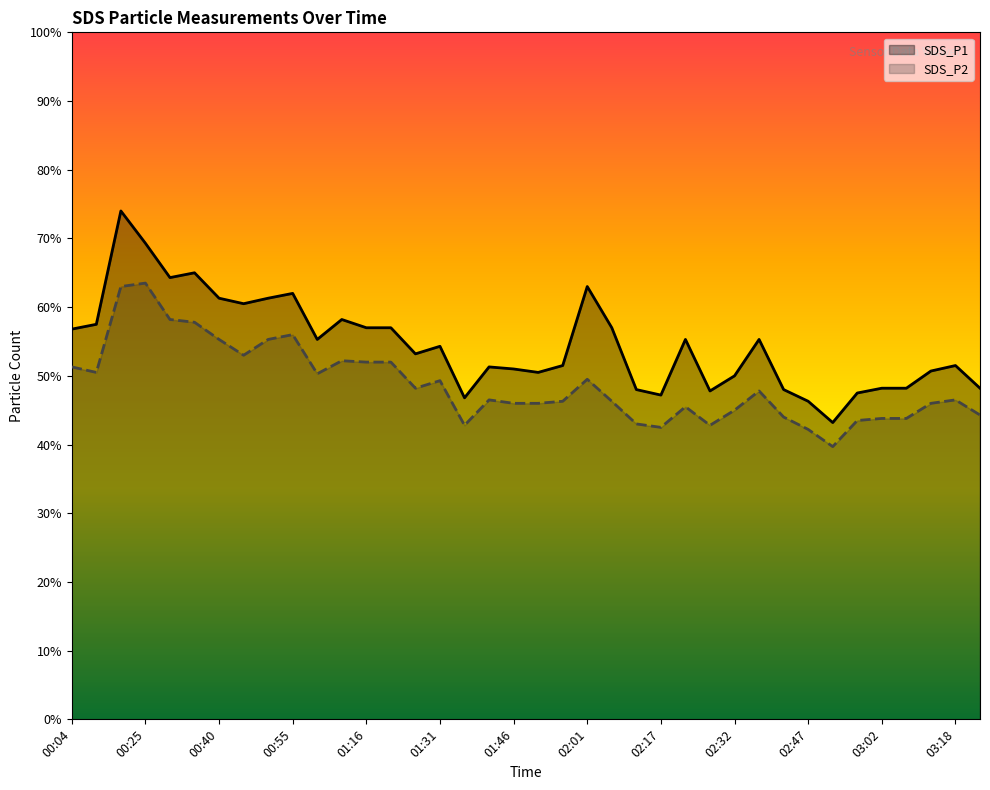

True or false: SDS_P1 and SDS_P2 intersect in this chart.

False